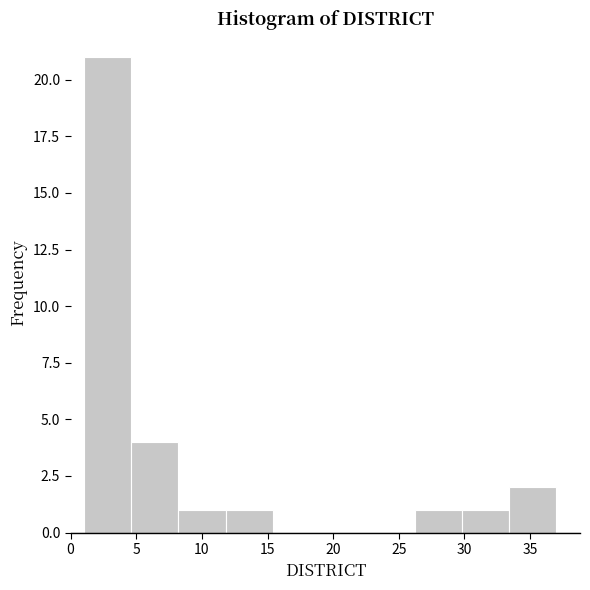

How tall is the bar that spans 33.4 to 37.0 on the x-axis? Neither the bar edges nor the heights are printed on the chart, so give them approximately, as read against the axes.

2